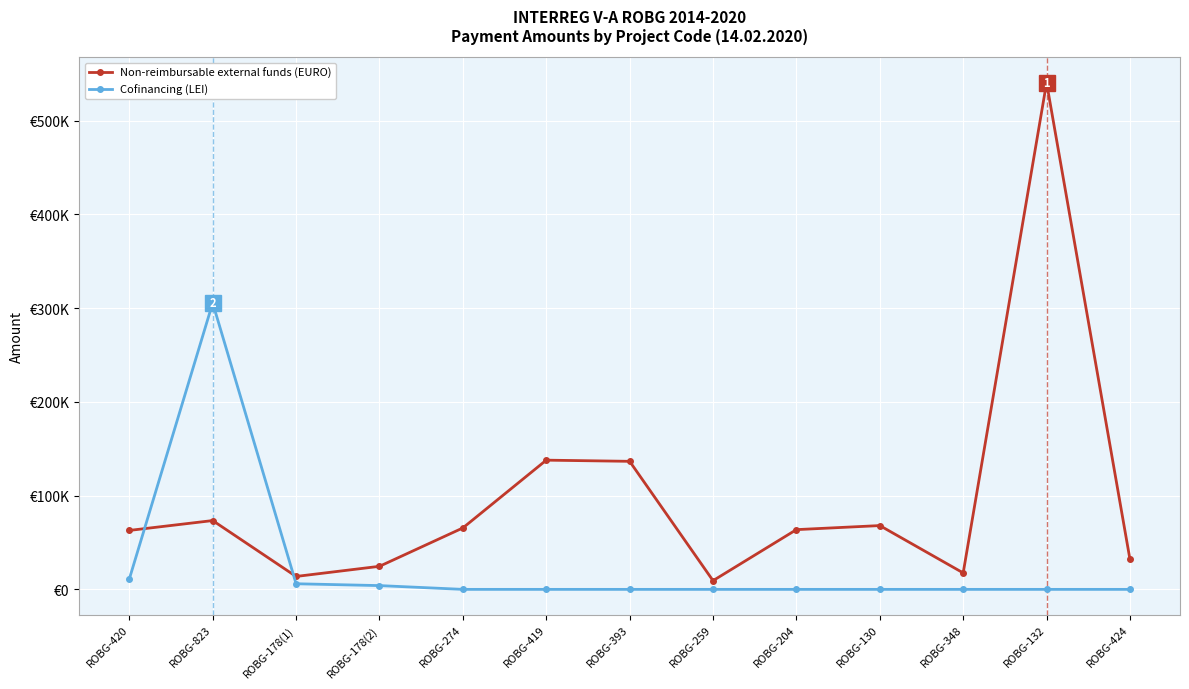

What is the label of the 5th point from the right?

ROBG-204